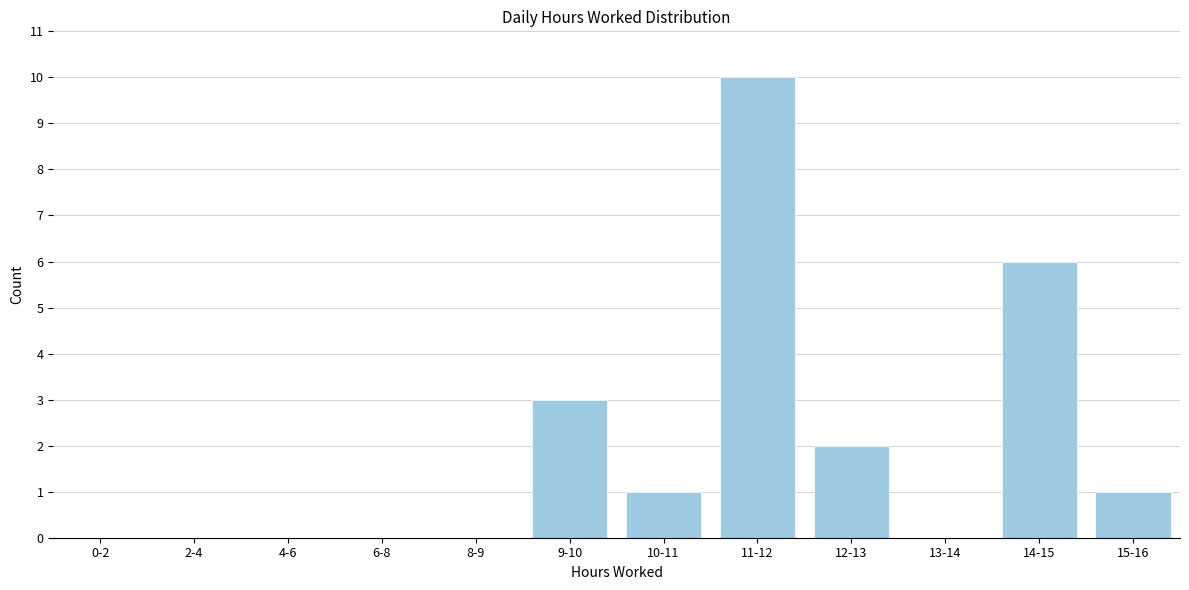

Reading left to right, transcribe all the data shown in this chart.

0-2=0	2-4=0	4-6=0	6-8=0	8-9=0	9-10=3	10-11=1	11-12=10	12-13=2	13-14=0	14-15=6	15-16=1